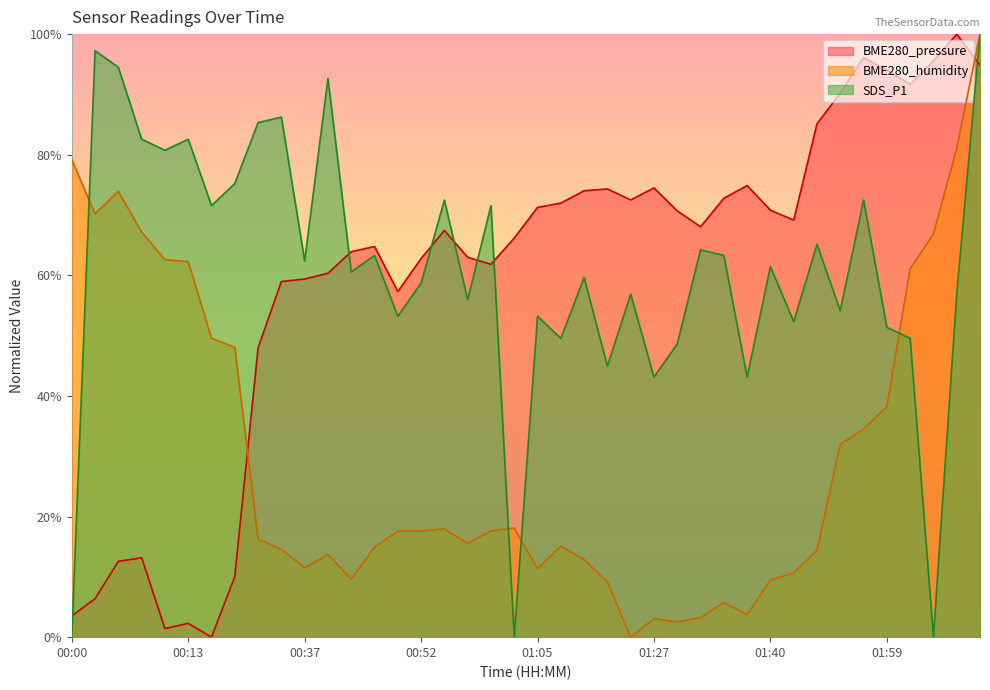

Which series ends up on top after the final intersection of SDS_P1 and BME280_humidity?

BME280_humidity